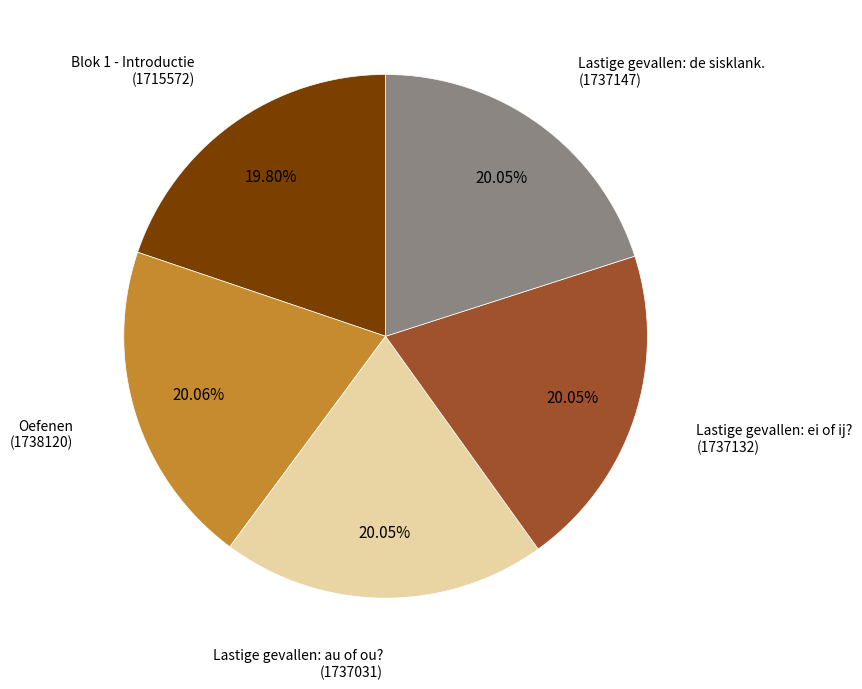

Is there a majority slice in this chart?

No